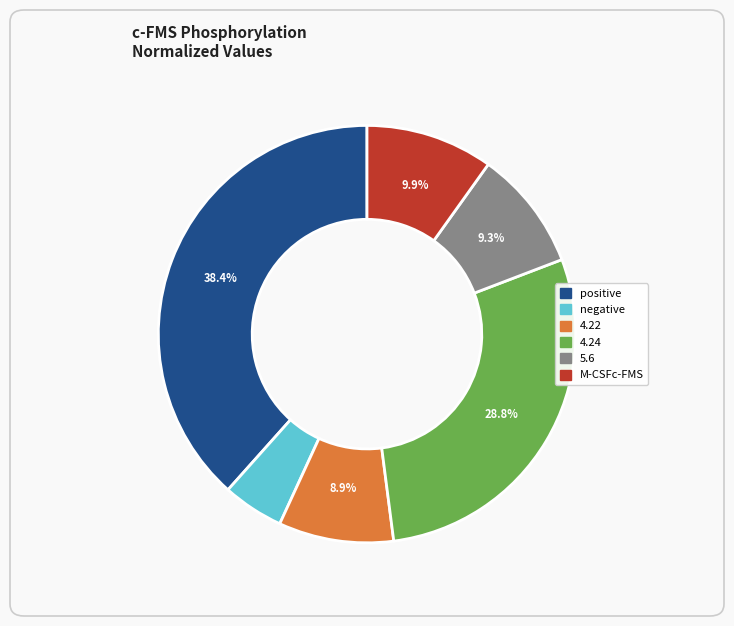

What percentage is the 4.24 slice, to the nearest percent?

29%